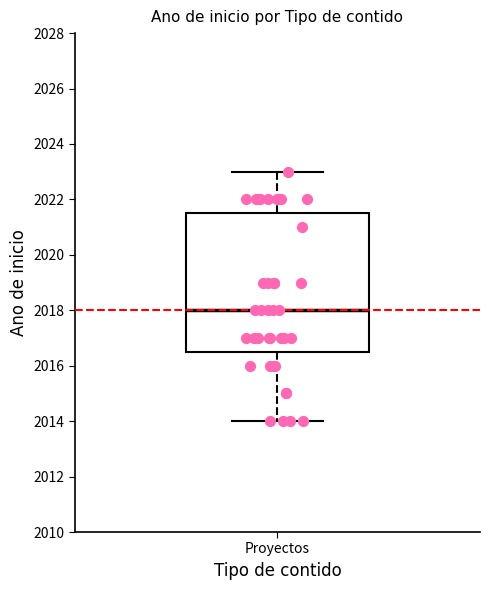

Where does the lower whisker of the box for Proyectos end on the y-axis? The values are not printed on the chart, so give them approximately, as read against the axis.

2014.0